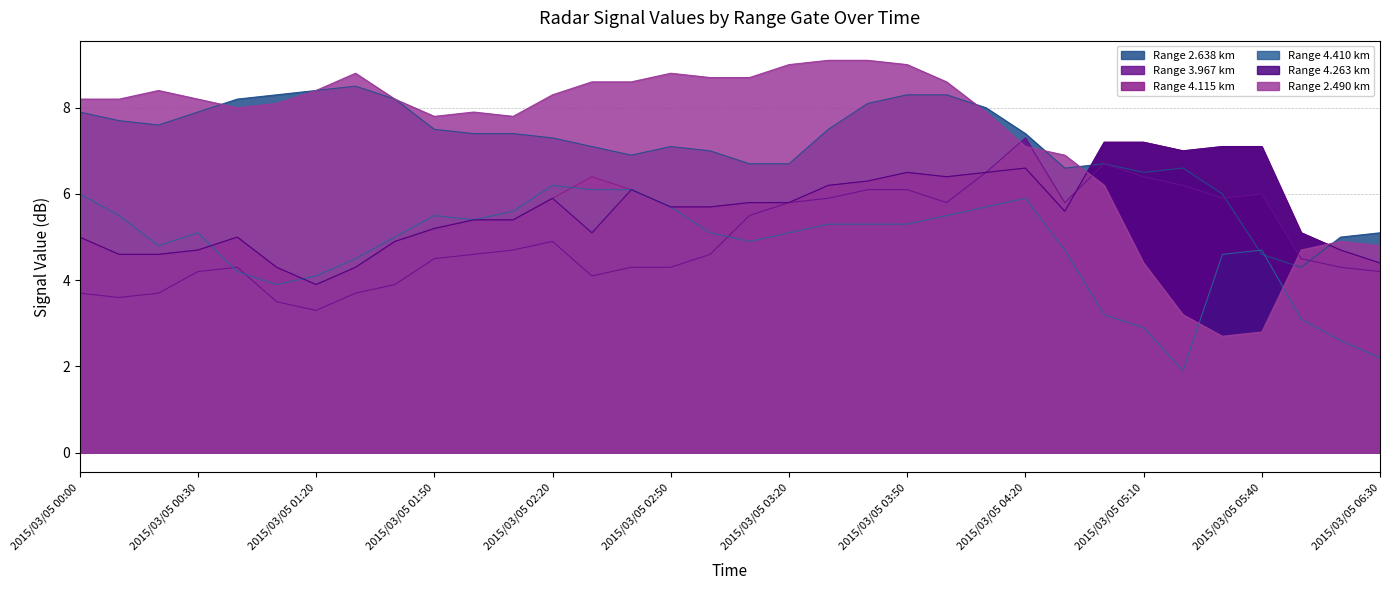

True or false: 2.490 has more than 1 points higher than both neighbors.

True